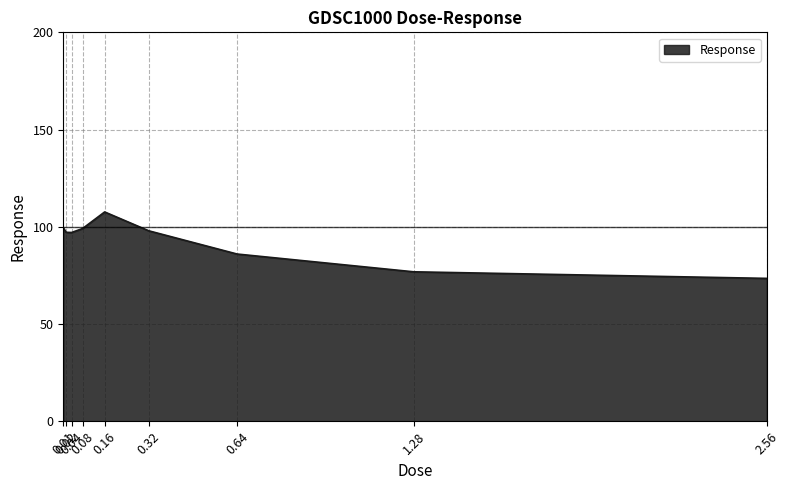

What is the difference between the maximum and minimum values?

34.2